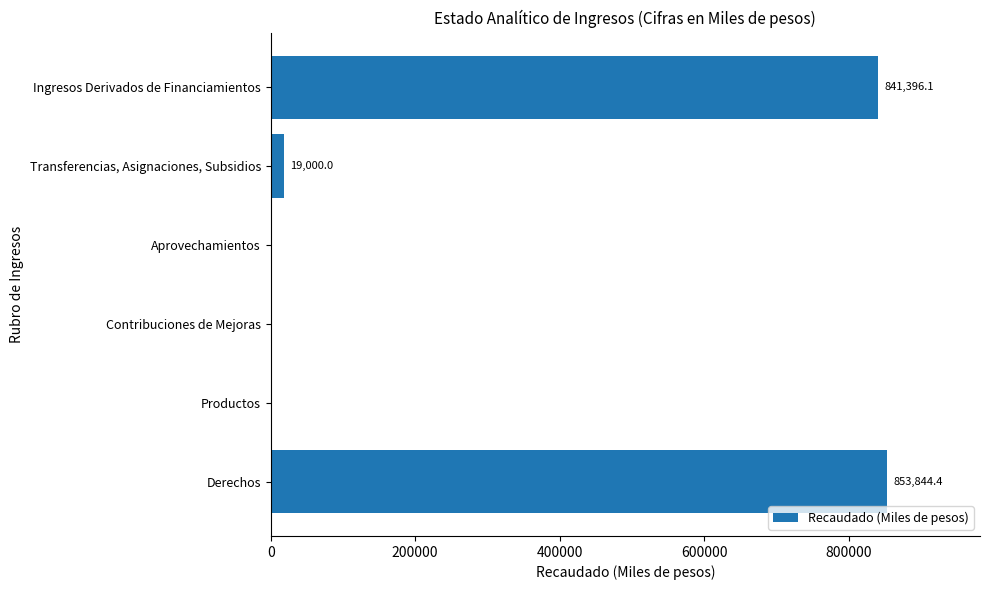

What is the sum of all values?

1714240.5